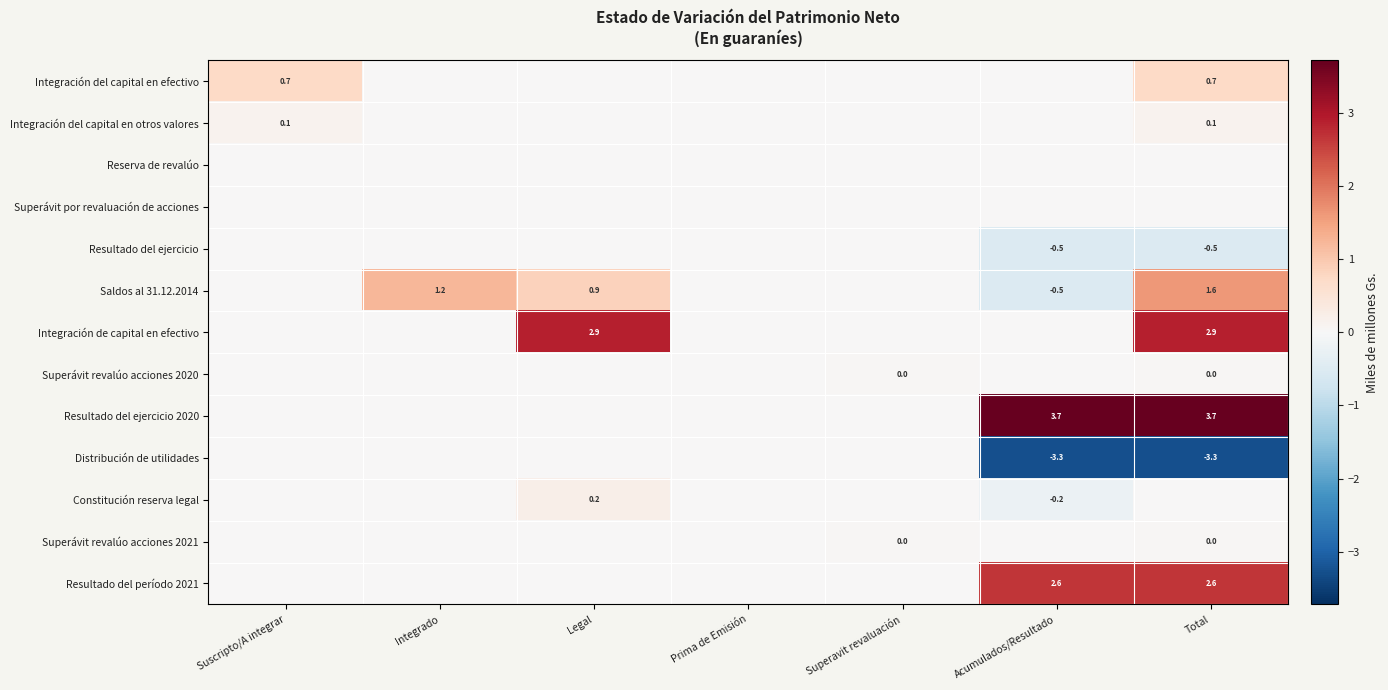

What is the maximum value shown in the chart?

3.7